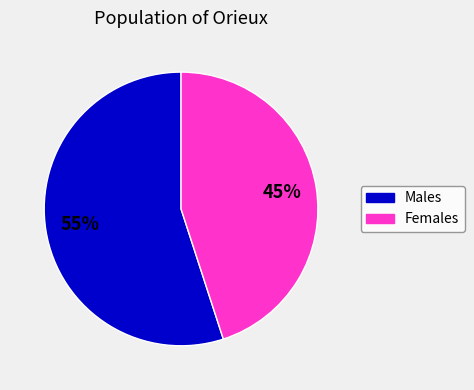

Is there any slice that represents more than half of the pie?

Yes